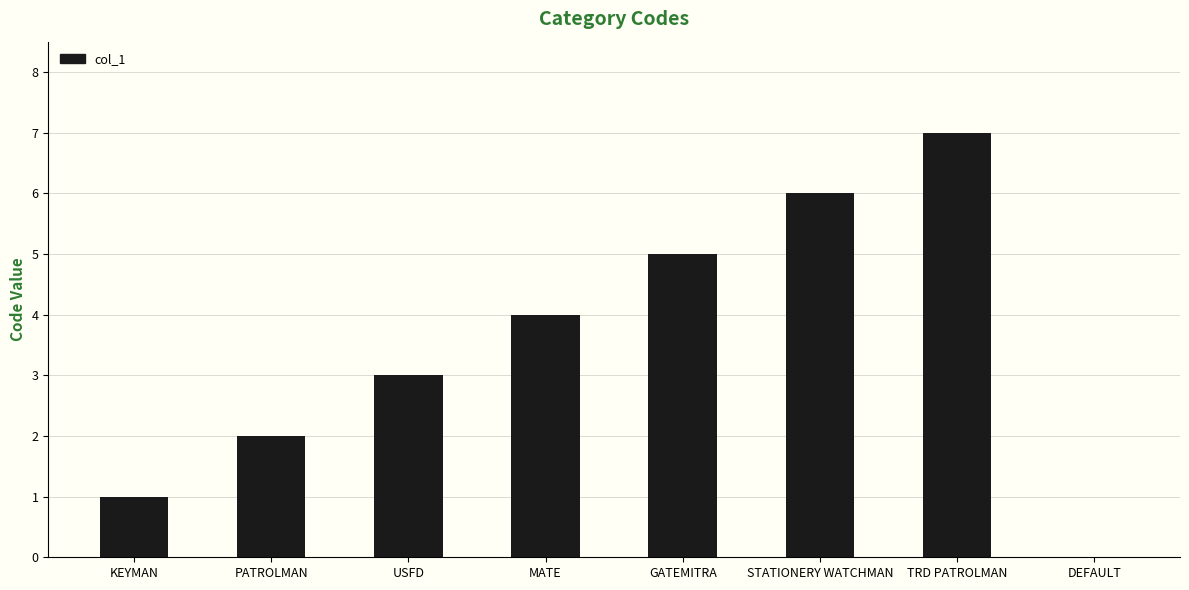

What is the sum of all values?

28